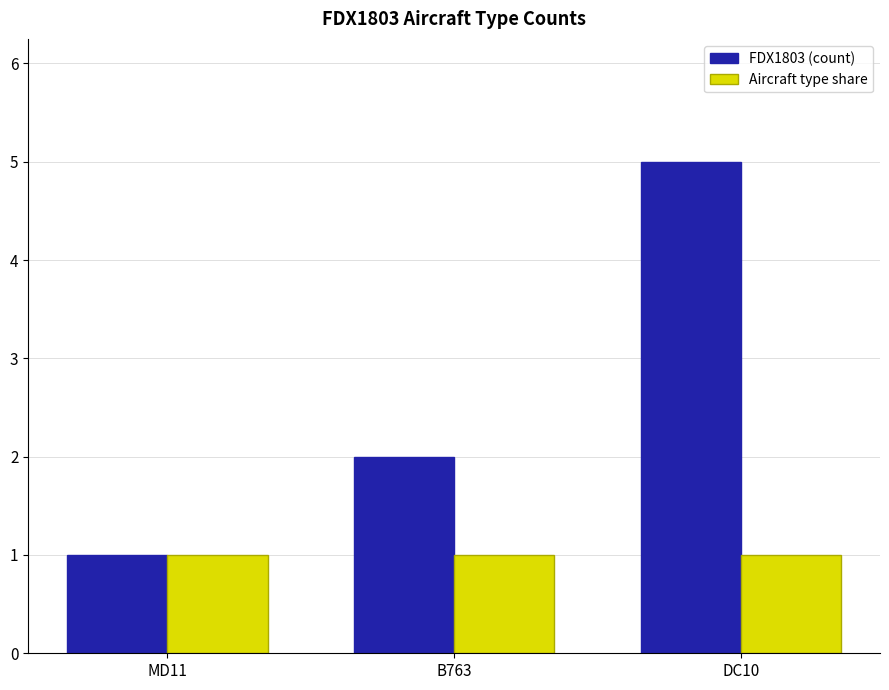

What is the label of the 2nd bar from the left?

B763